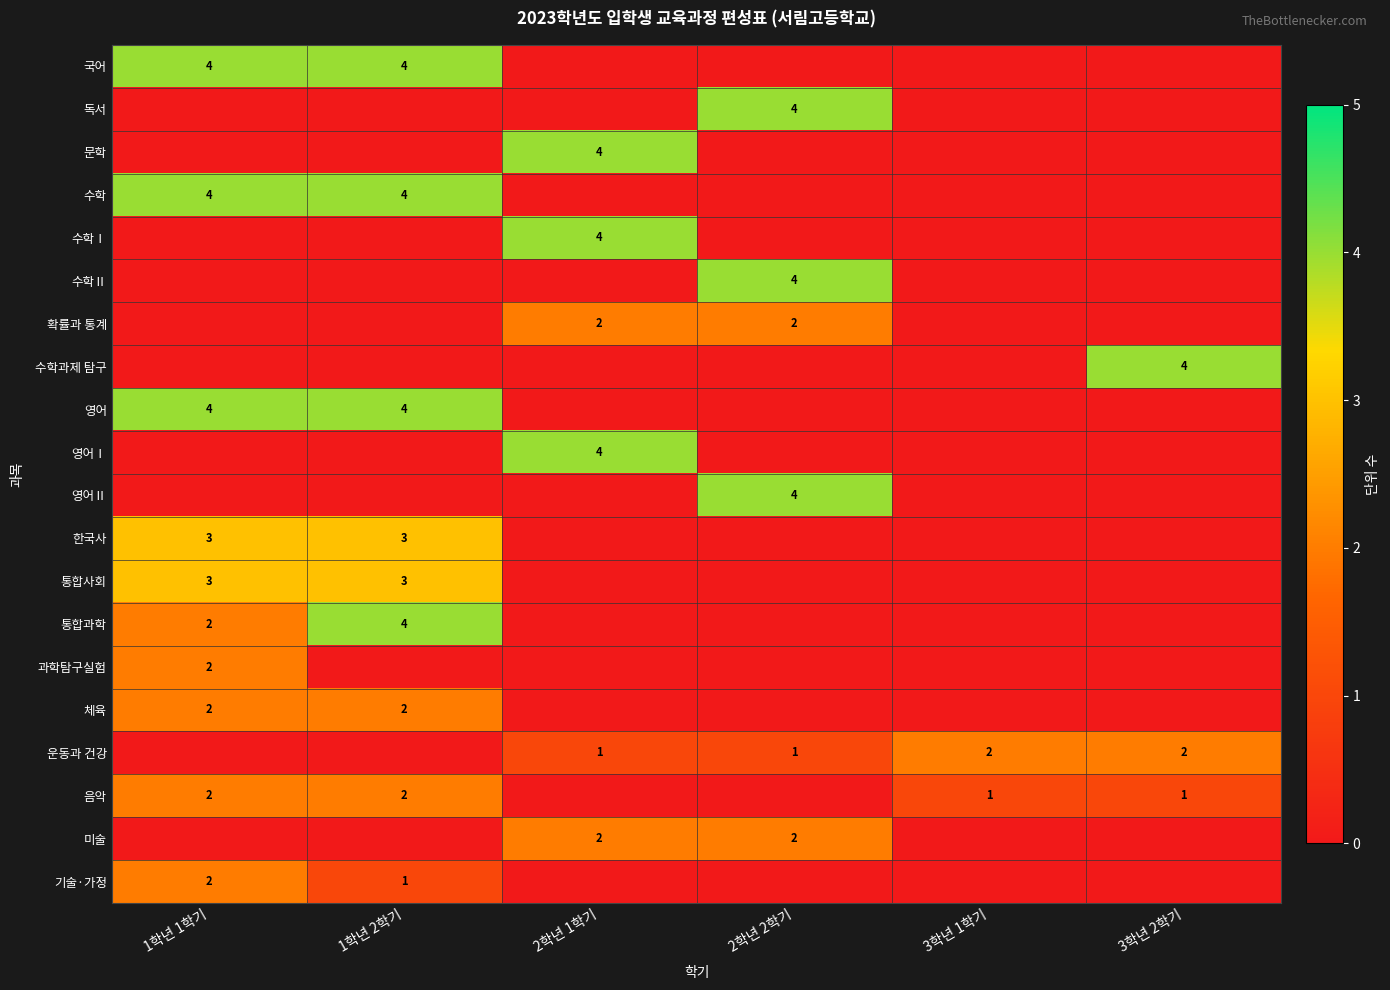

At which category does the chart reach its minimum across all series?

2학년 1학기